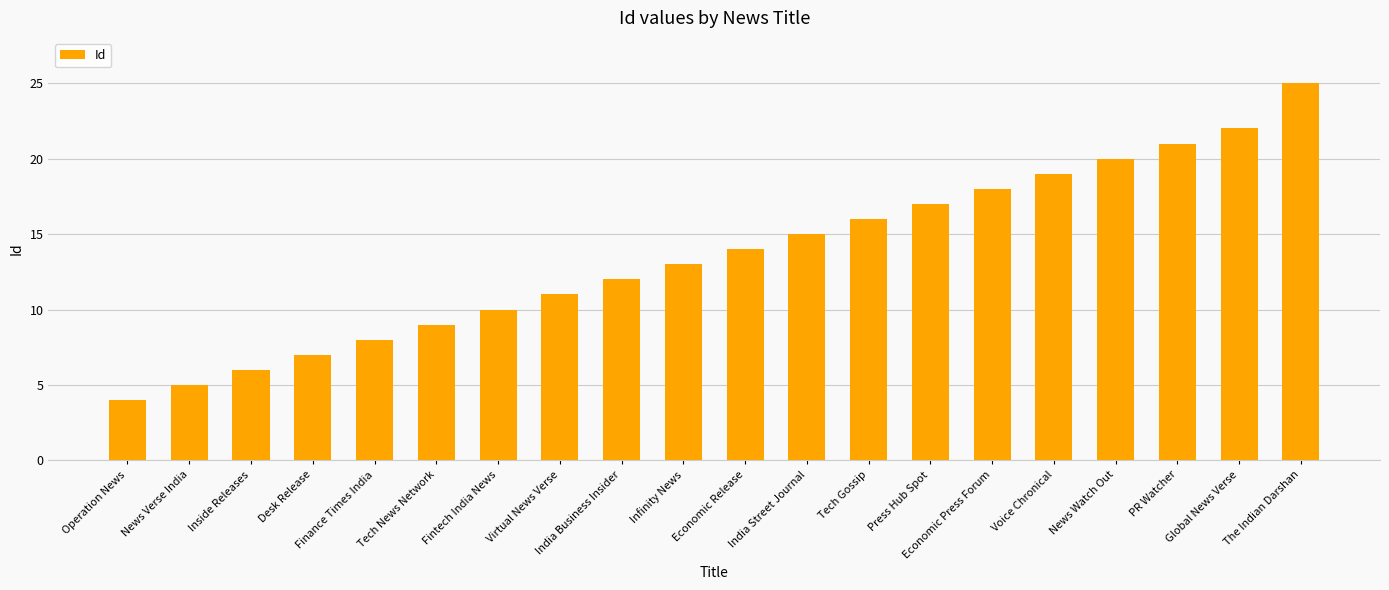

What is the ratio of the value at Economic Press Forum to the value at Operation News?

4.5